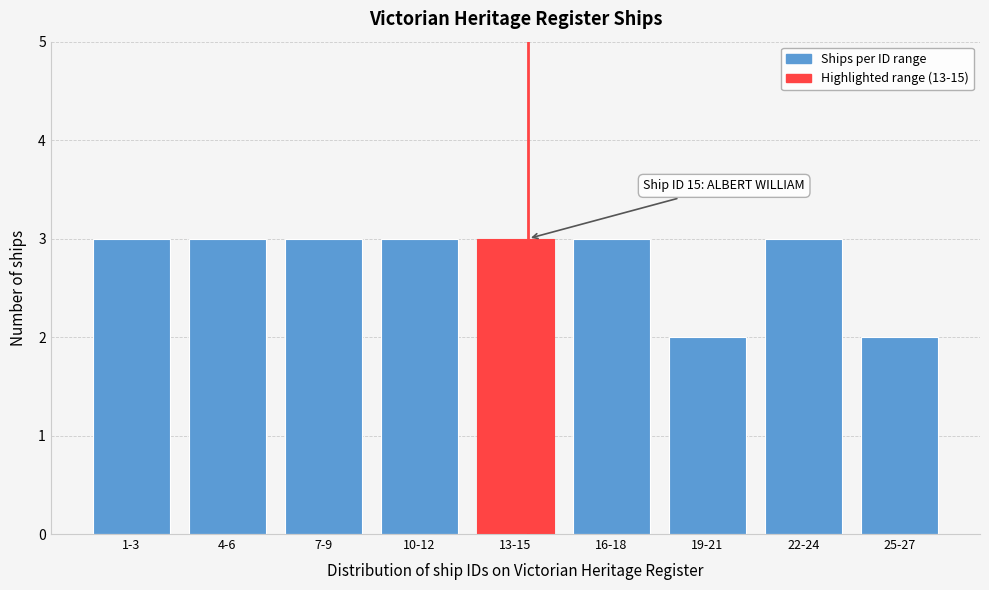

Reading left to right, transcribe all the data shown in this chart.

1-3=3	4-6=3	7-9=3	10-12=3	13-15=3	16-18=3	19-21=2	22-24=3	25-27=2